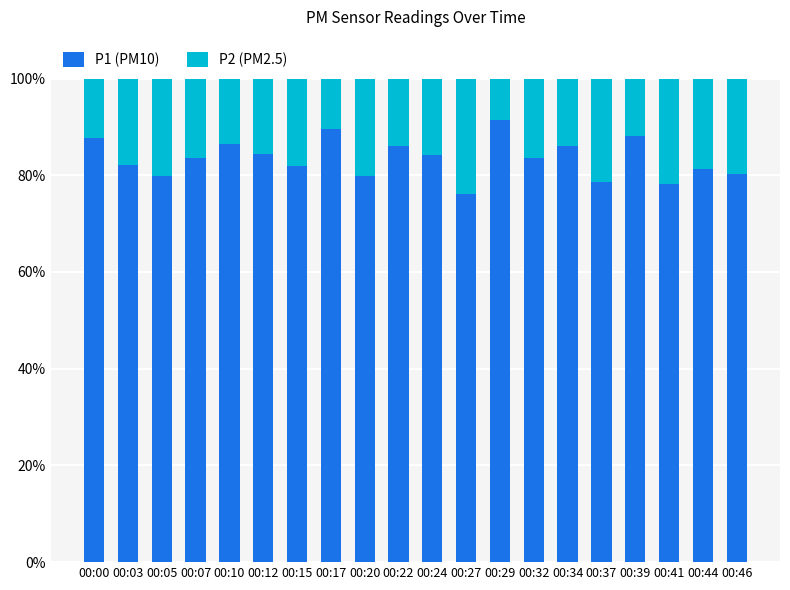

What is the sum of all P1 (PM10) values?

1669.6